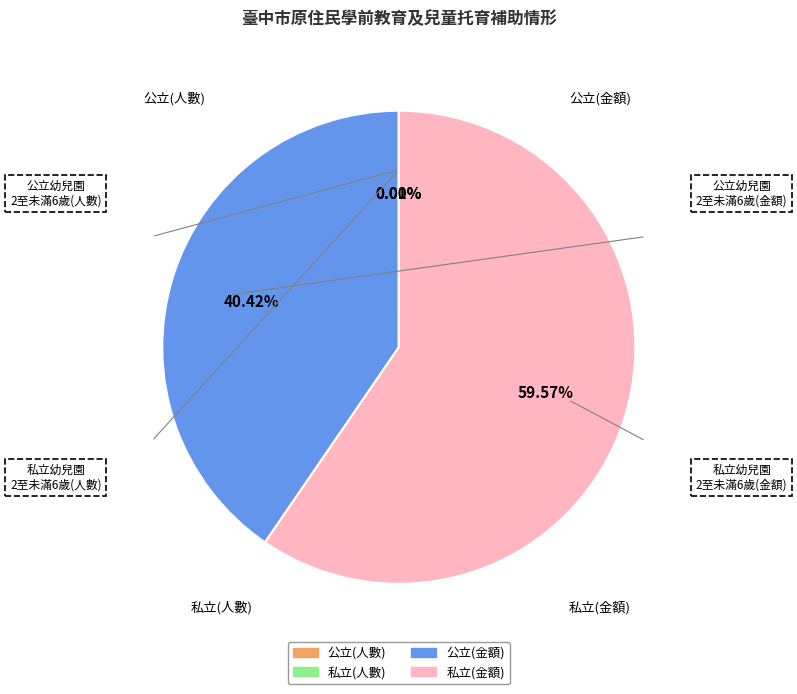

Is there a majority slice in this chart?

Yes